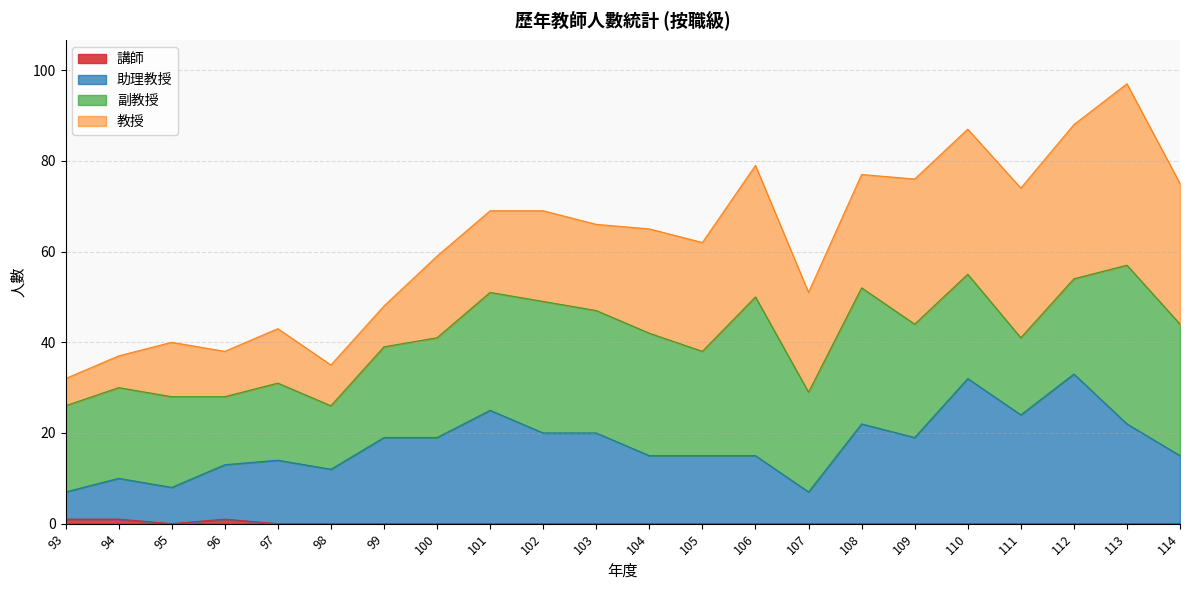

True or false: 助理教授 has more than 0 interior local peaks.

True